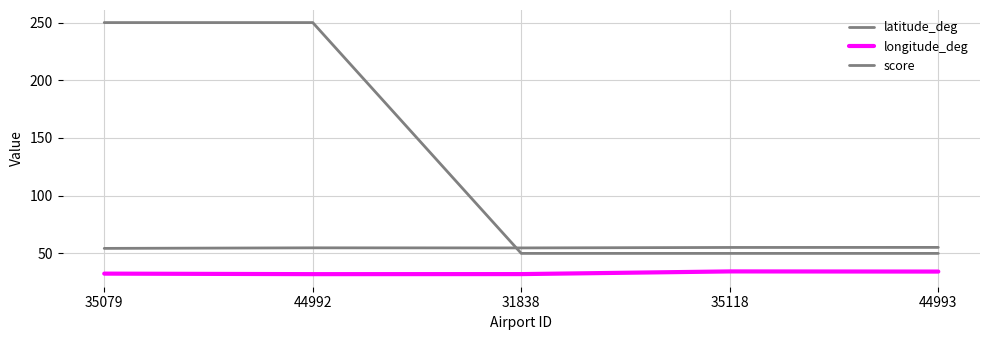

Does the chart have visible grid lines?

Yes